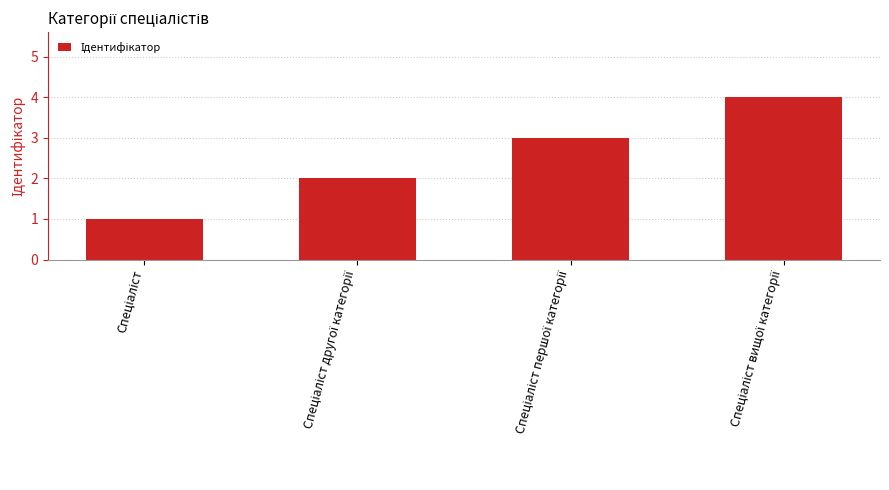

What is the value of the 1st bar from the left?

1